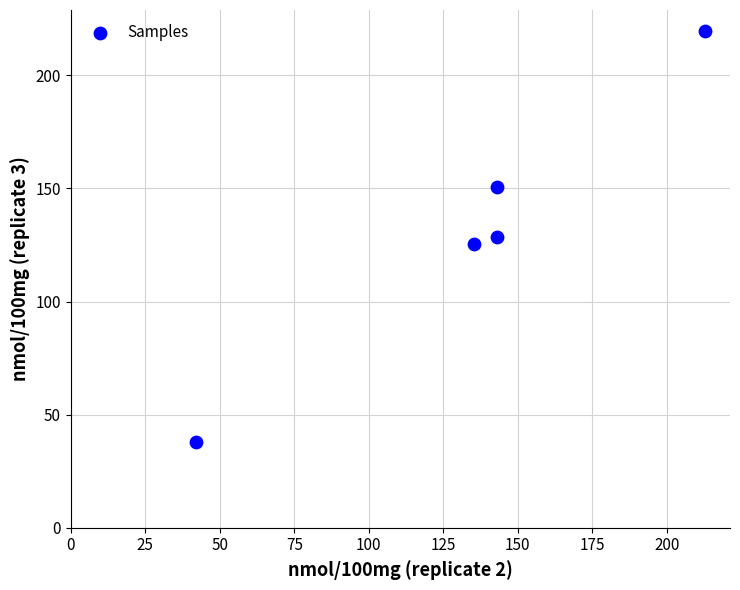

What is the range of X values (max minus min)?

170.6